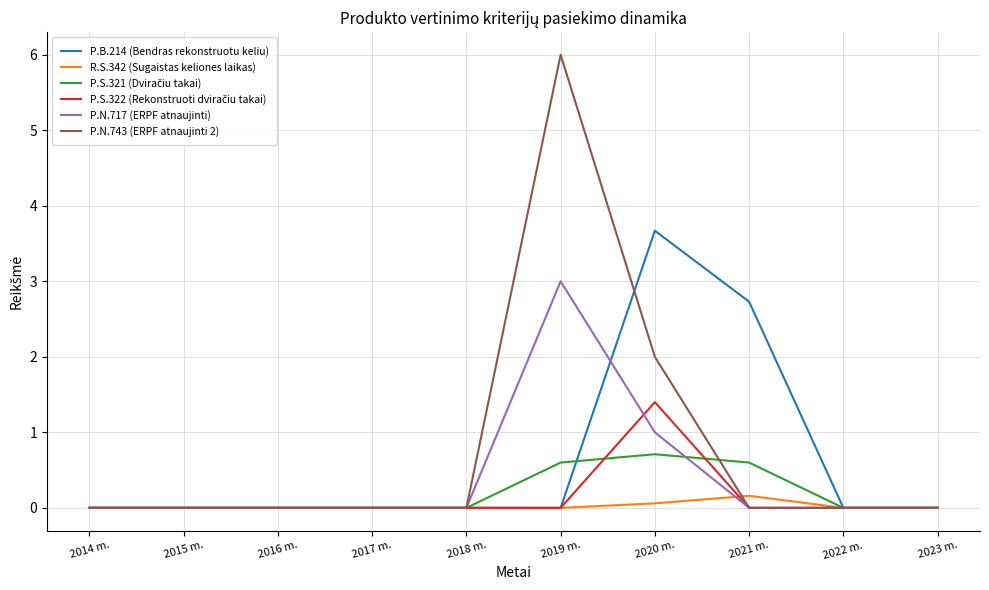

Which series has the widest spread of values?

P.N.743 (ERPF atnaujinti 2)